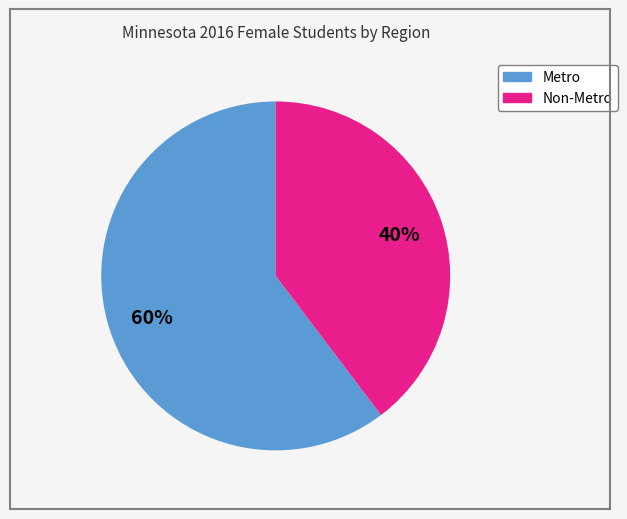

Does any single category account for the majority?

Yes